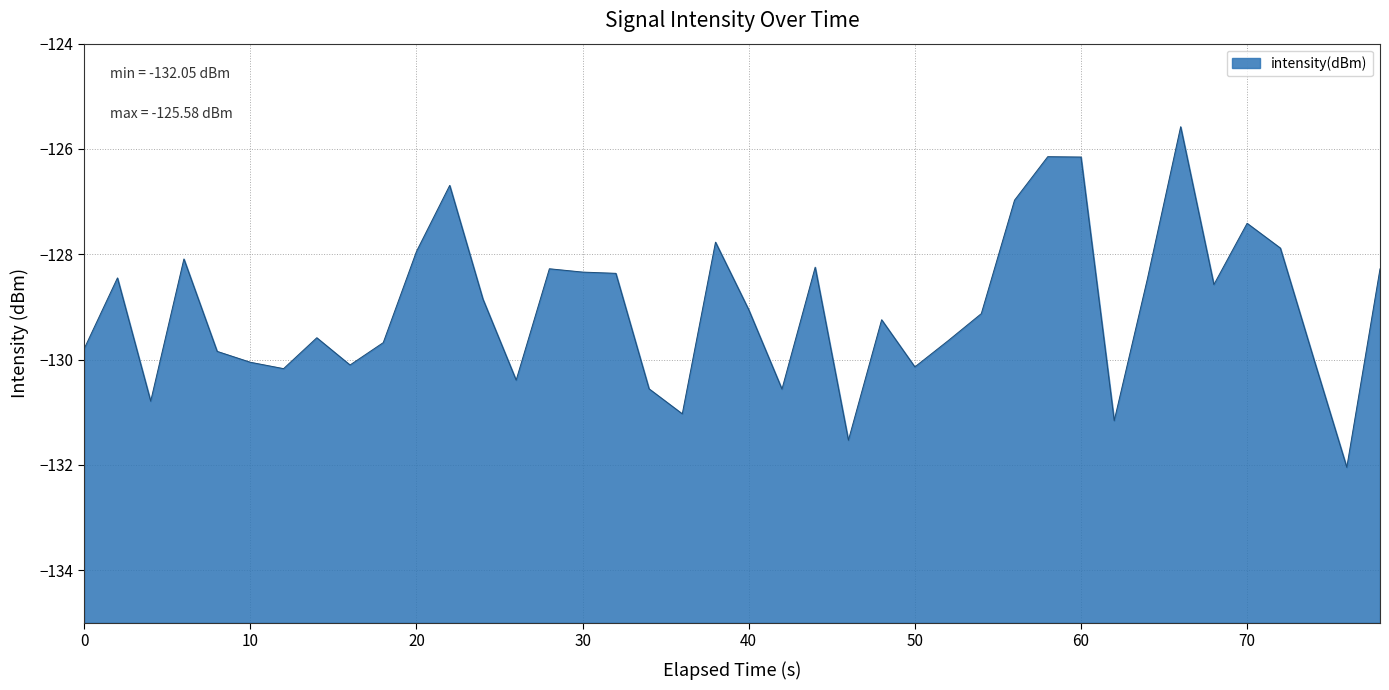

True or false: there are more than 0 points higher than both neighbors.

True